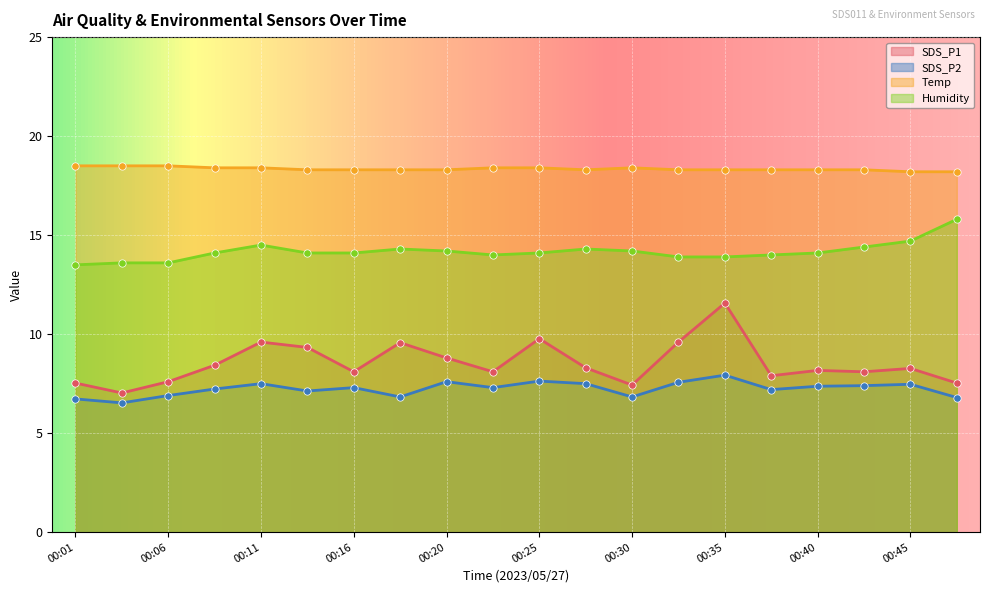

At which category is the sum across all series the highest?

00:35